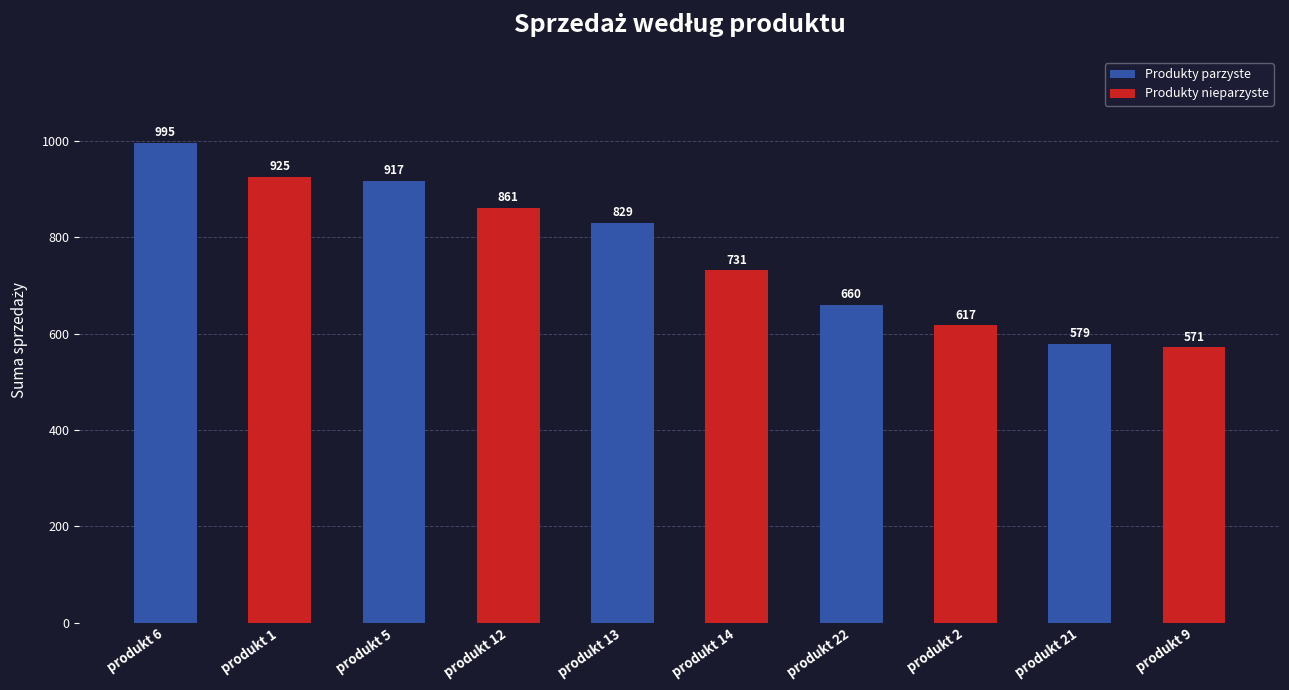

True or false: the data shows 542.3 at produkt 6.

False